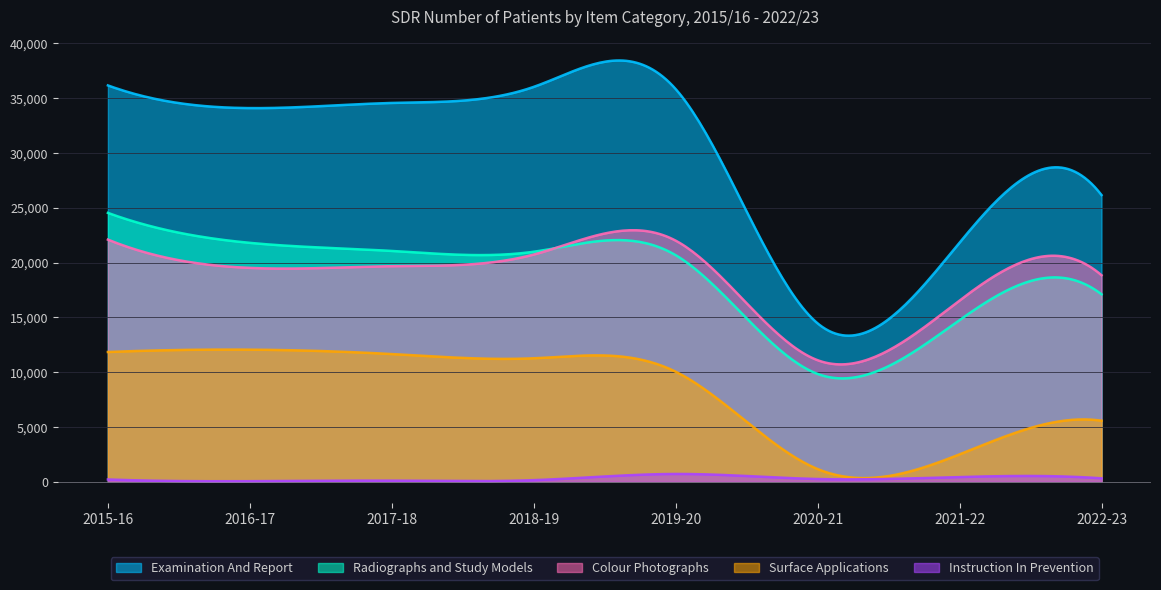

Where is Radiographs and Study Models nearest to the value 17187?

2022-23